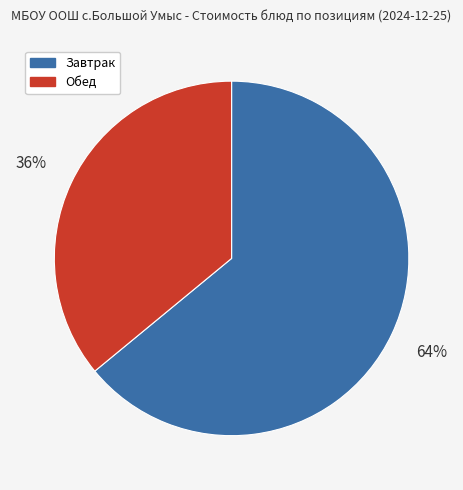

Is there any slice that represents more than half of the pie?

Yes